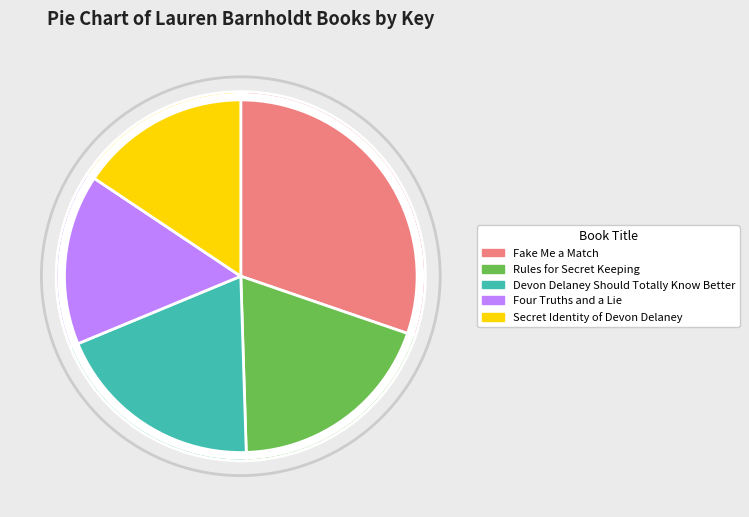

True or false: Fake Me a Match accounts for 30% of the total.

True